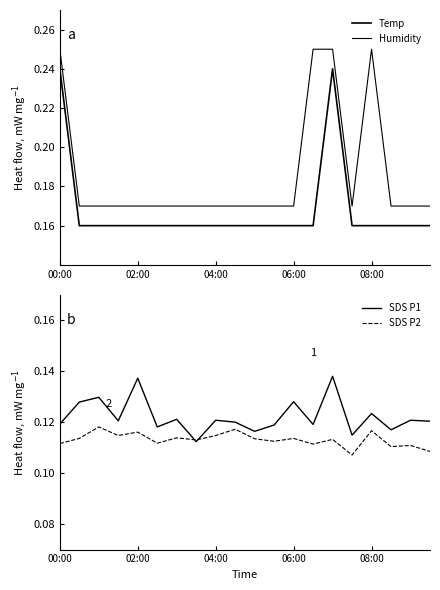

True or false: Humidity and SDS P2 cross at least once.

False